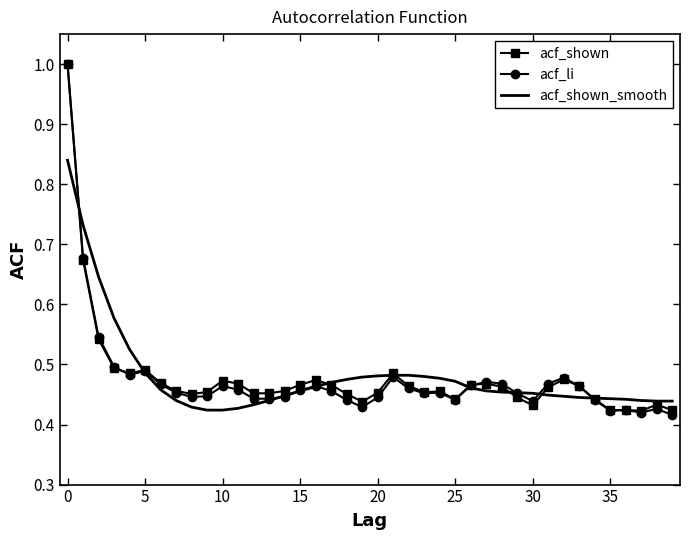

The acf_shown series shows 0.3 at 35. True or false?

False